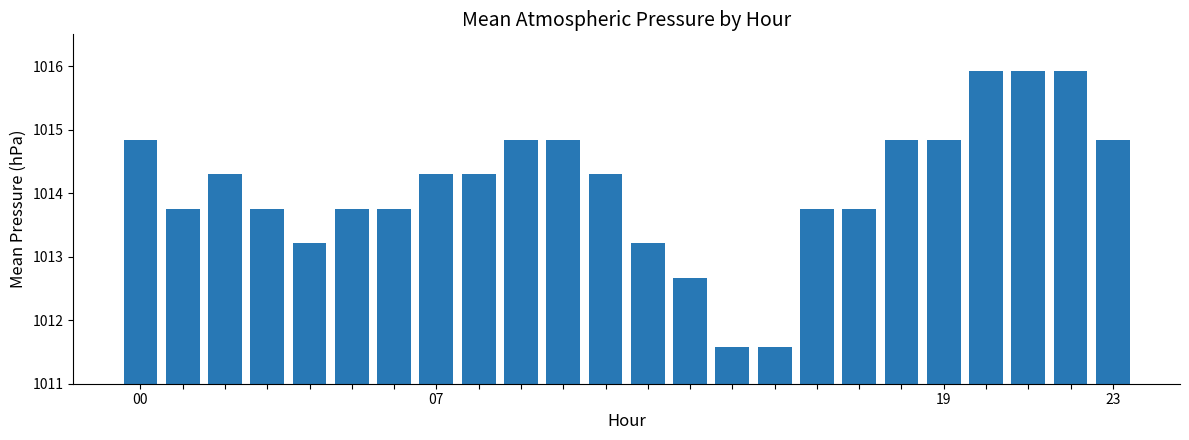

How many distinct data groups are displayed?

1